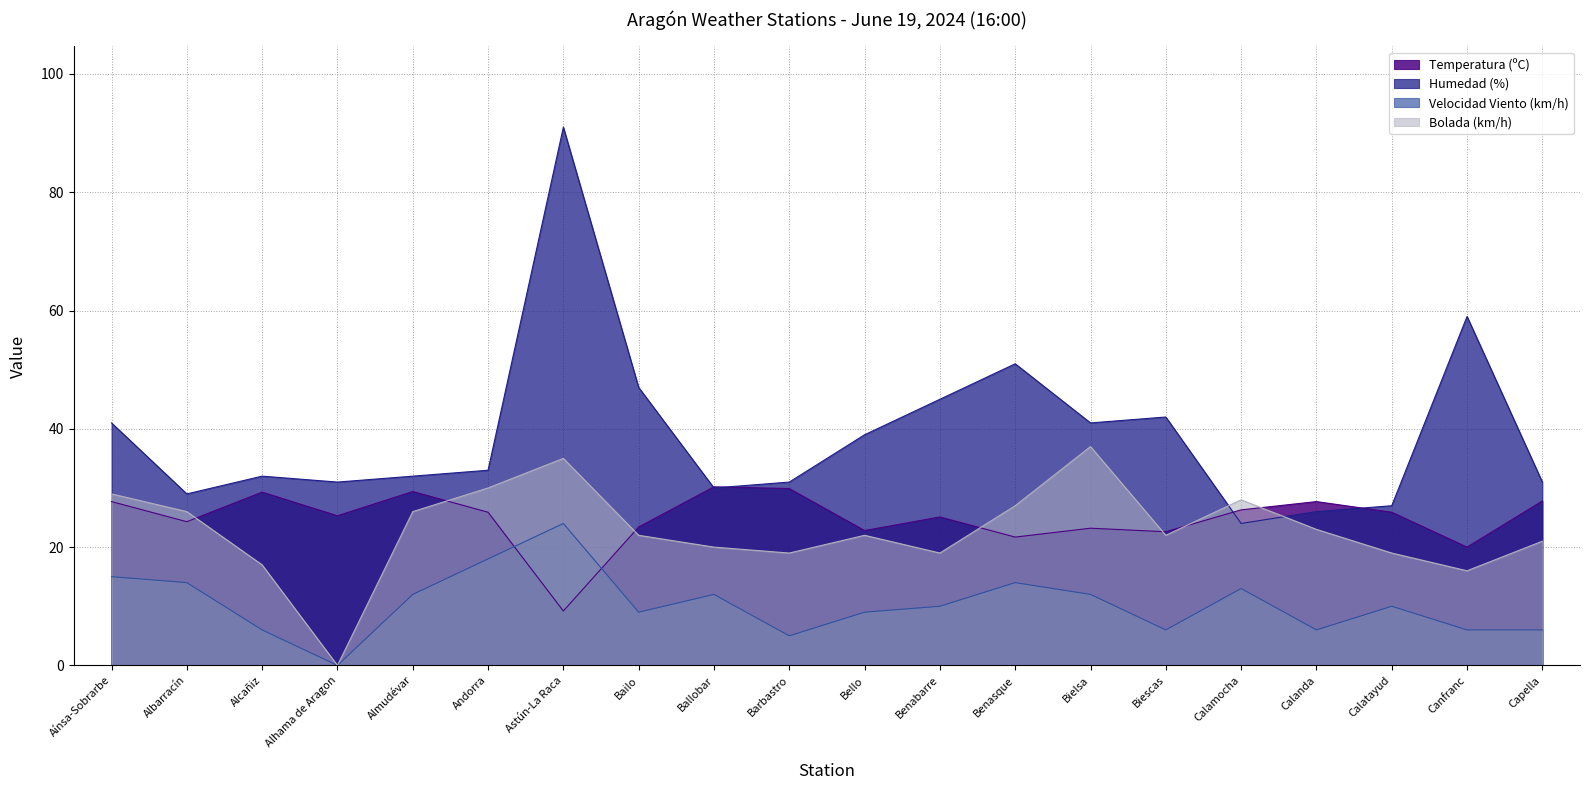

At which label does Bolada (km/h) first exceed 22?

Aínsa-Sobrarbe